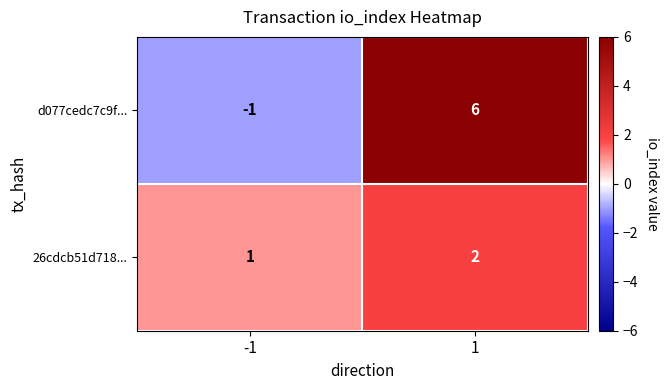

Between -1 and 1, which series saw the biggest shift?

d077cedc7c9f...